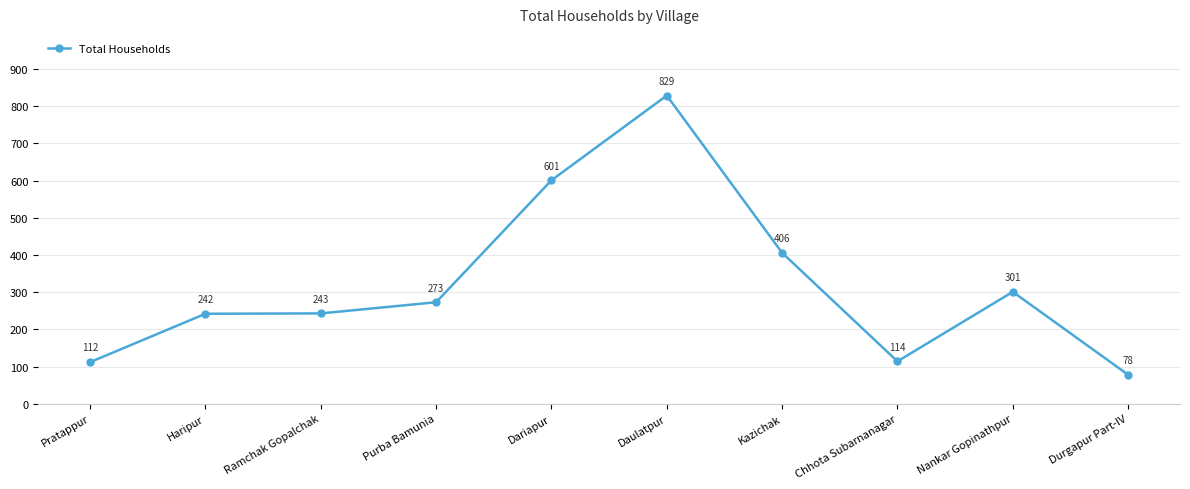

At which label is the value closest to 453?

Kazichak